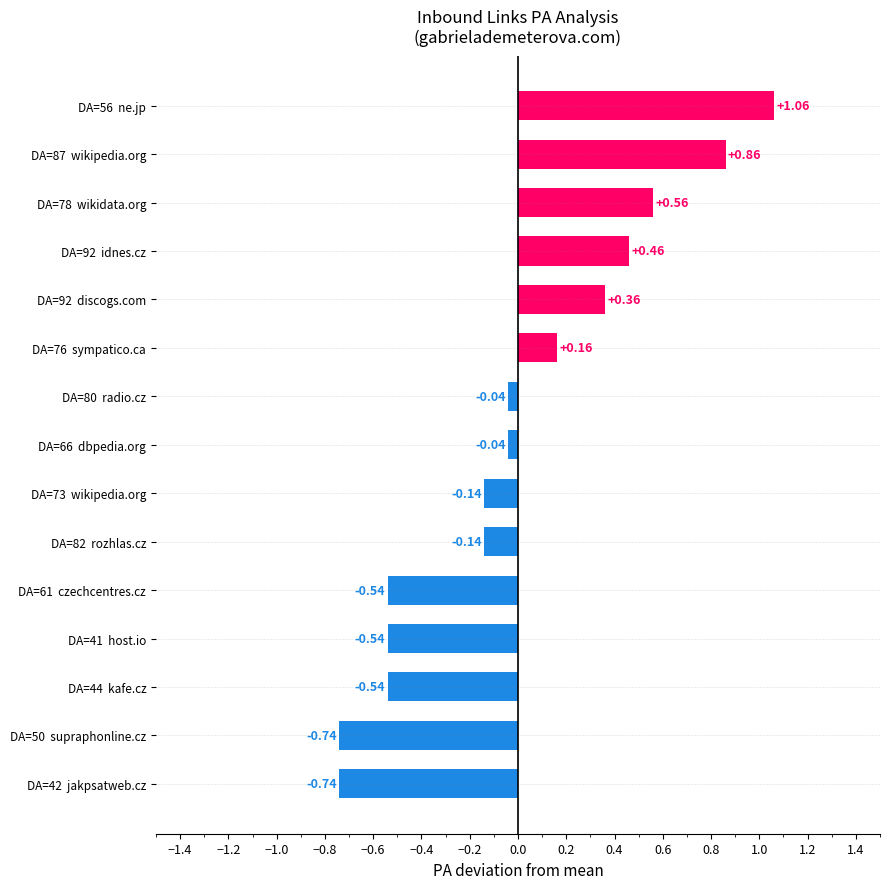

At which category does the chart reach its peak across all series?

DA=56  ne.jp